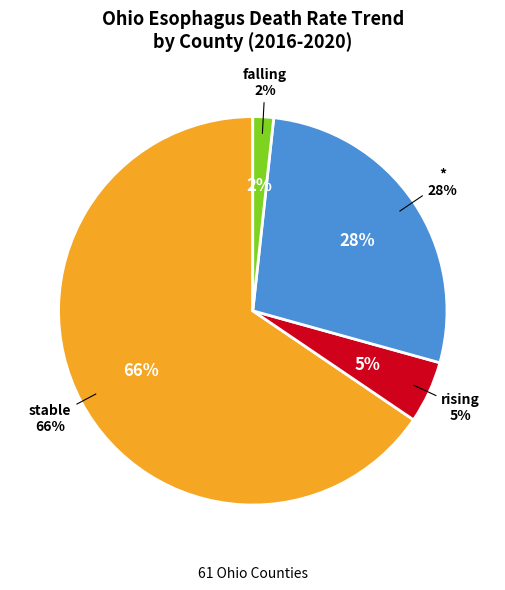

What percentage is the * slice, to the nearest percent?

28%